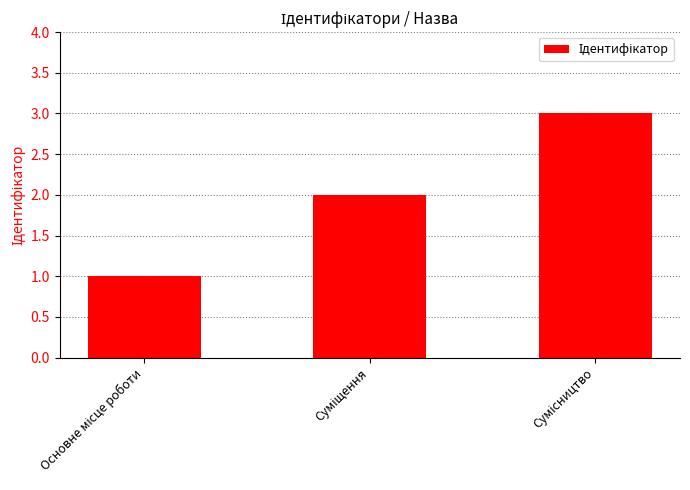

What is the label of the 1st bar from the left?

Основне місце роботи